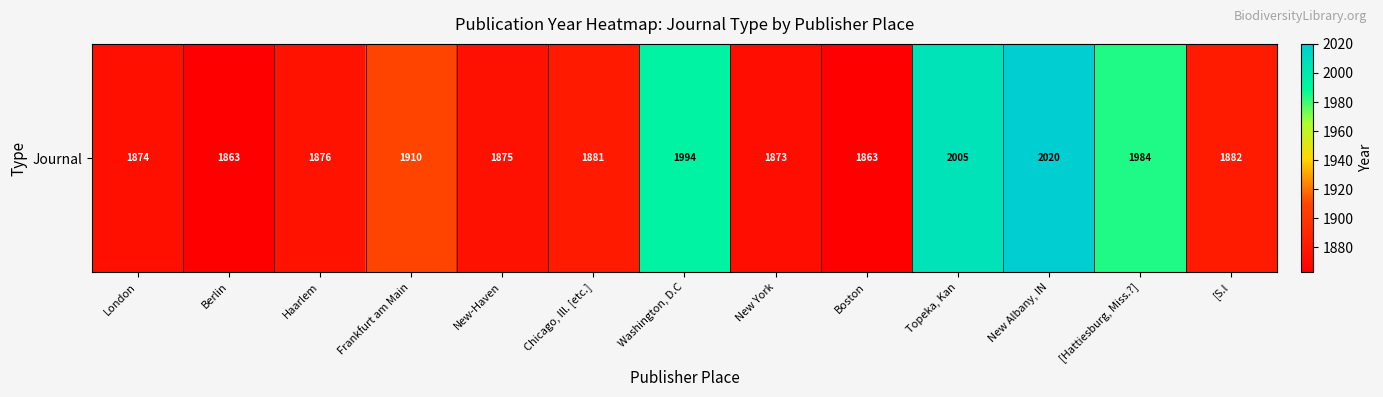

Reading left to right, extract all data points from this chart.

London=1874	Berlin=1863	Haarlem=1876	Frankfurt am Main=1910	New-Haven=1875	Chicago, Ill. [etc.]=1881	Washington, D.C=1994	New York=1873	Boston=1863	Topeka, Kan=2005	New Albany, IN=2020	[Hattiesburg, Miss.?]=1984	[S.l=1882